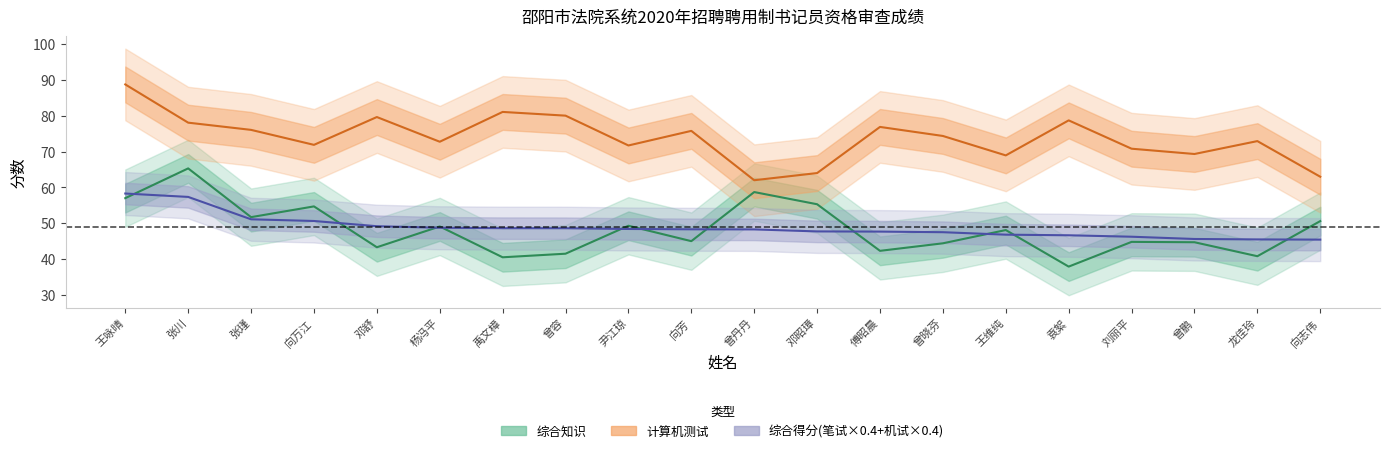

Where is the first local maximum for 计算机测试?

邓舒